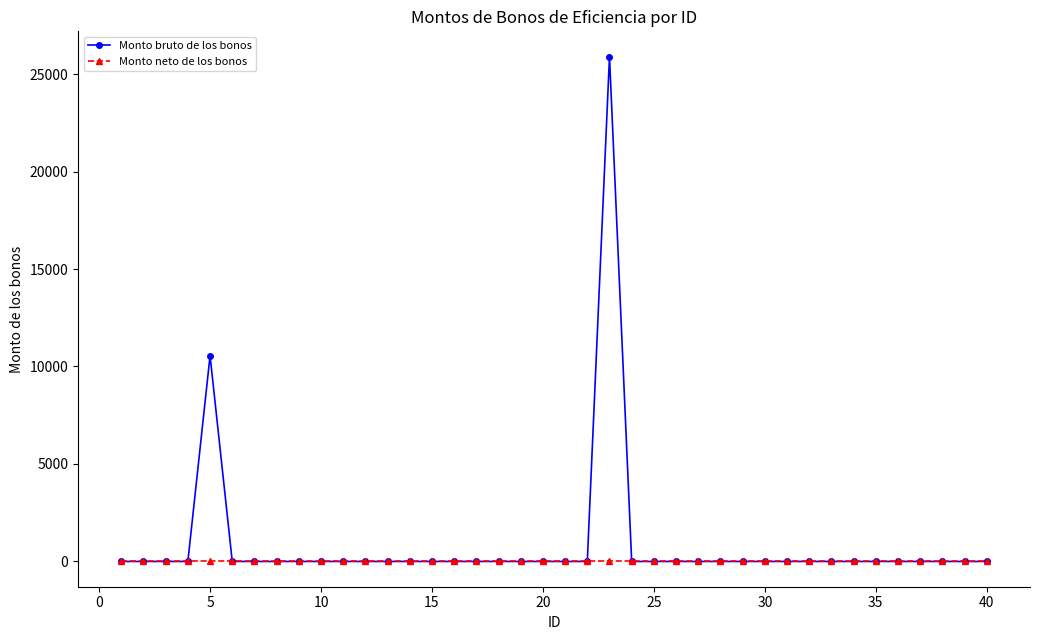

Which series has the widest spread of values?

Monto bruto de los bonos